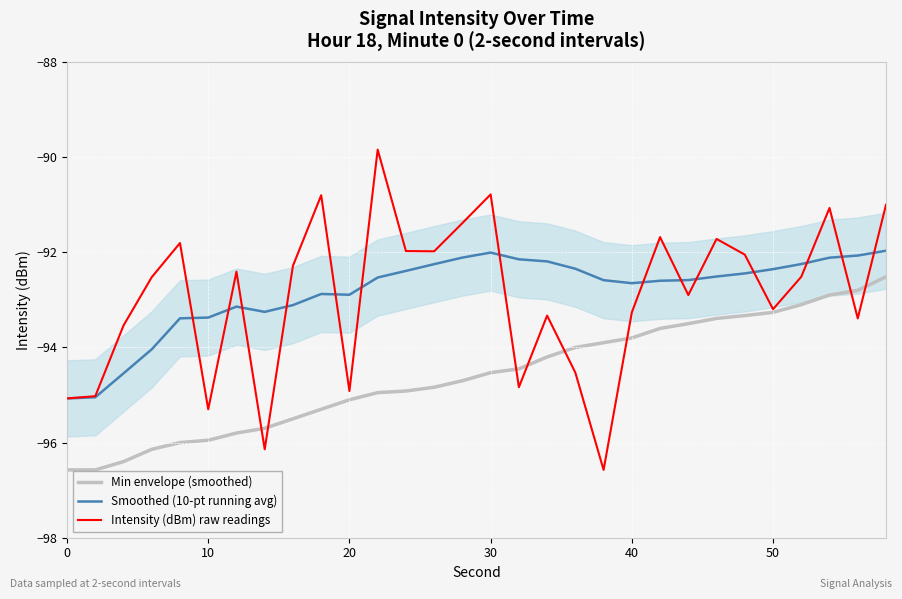

What is the minimum value shown in the chart?

-96.6